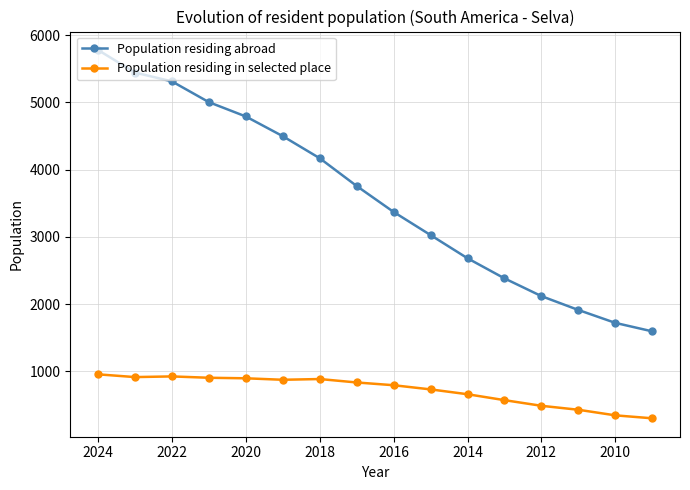

Is the value of Population residing in selected place at 2020 greater than the value of Population residing abroad at 2018?

No